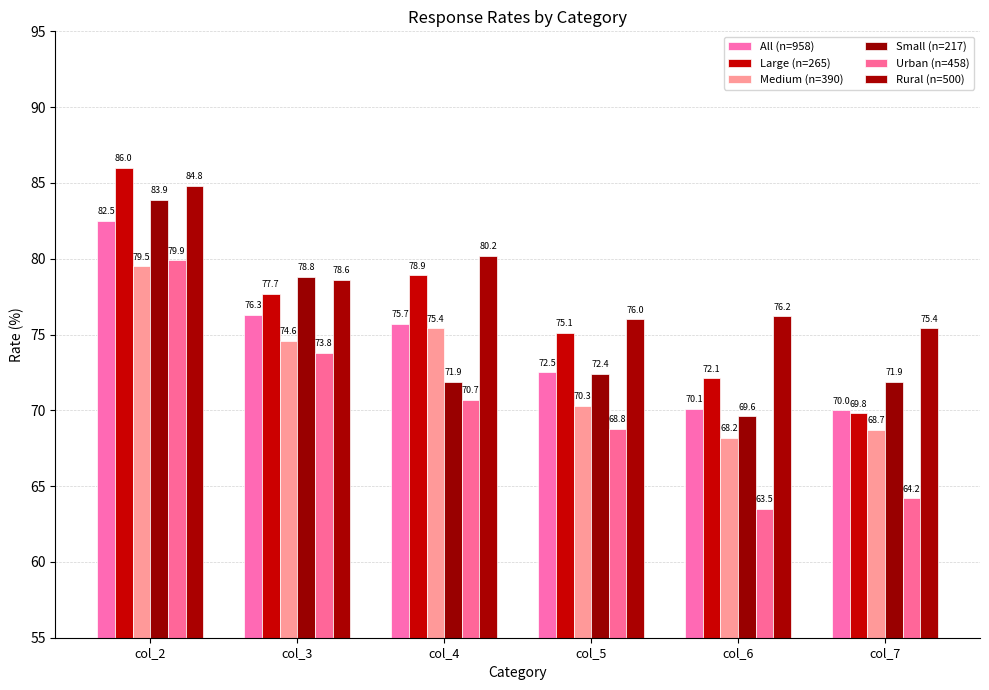

Read the Small (n=217) value at col_2.

83.9